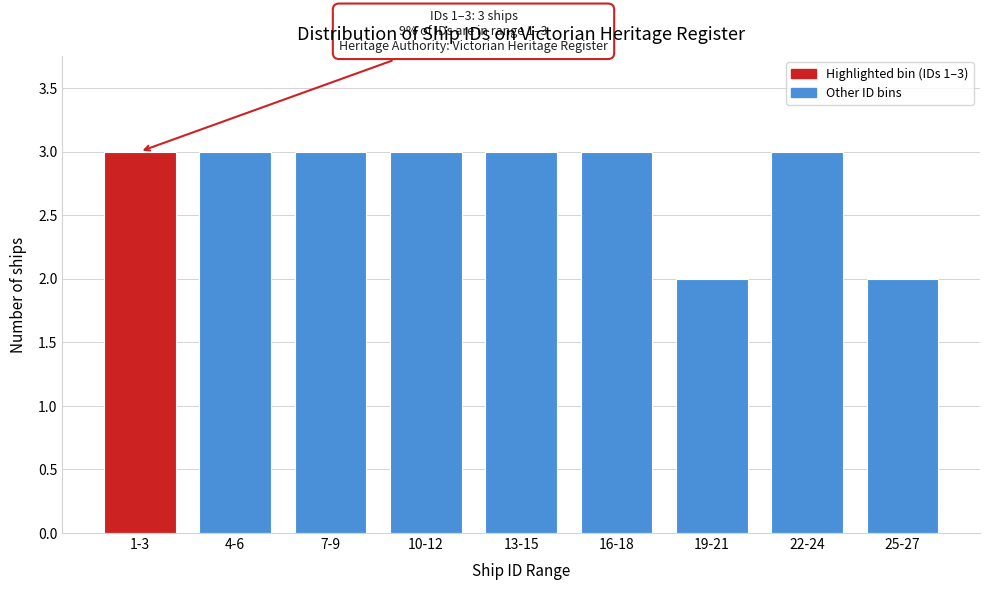

Reading left to right, transcribe all the data shown in this chart.

1-3=3	4-6=3	7-9=3	10-12=3	13-15=3	16-18=3	19-21=2	22-24=3	25-27=2